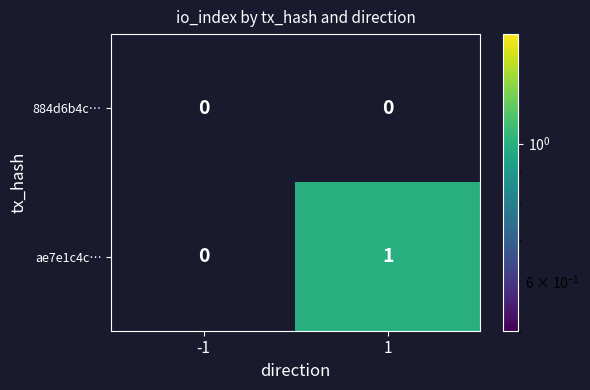

What is the maximum value shown in the chart?

1